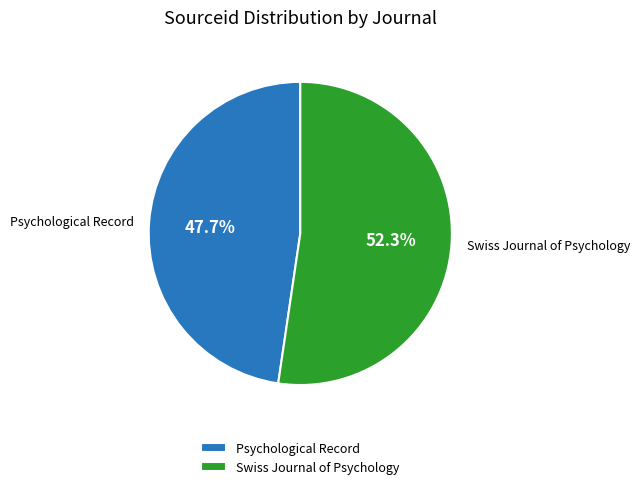

What is the majority slice?

Swiss Journal of Psychology